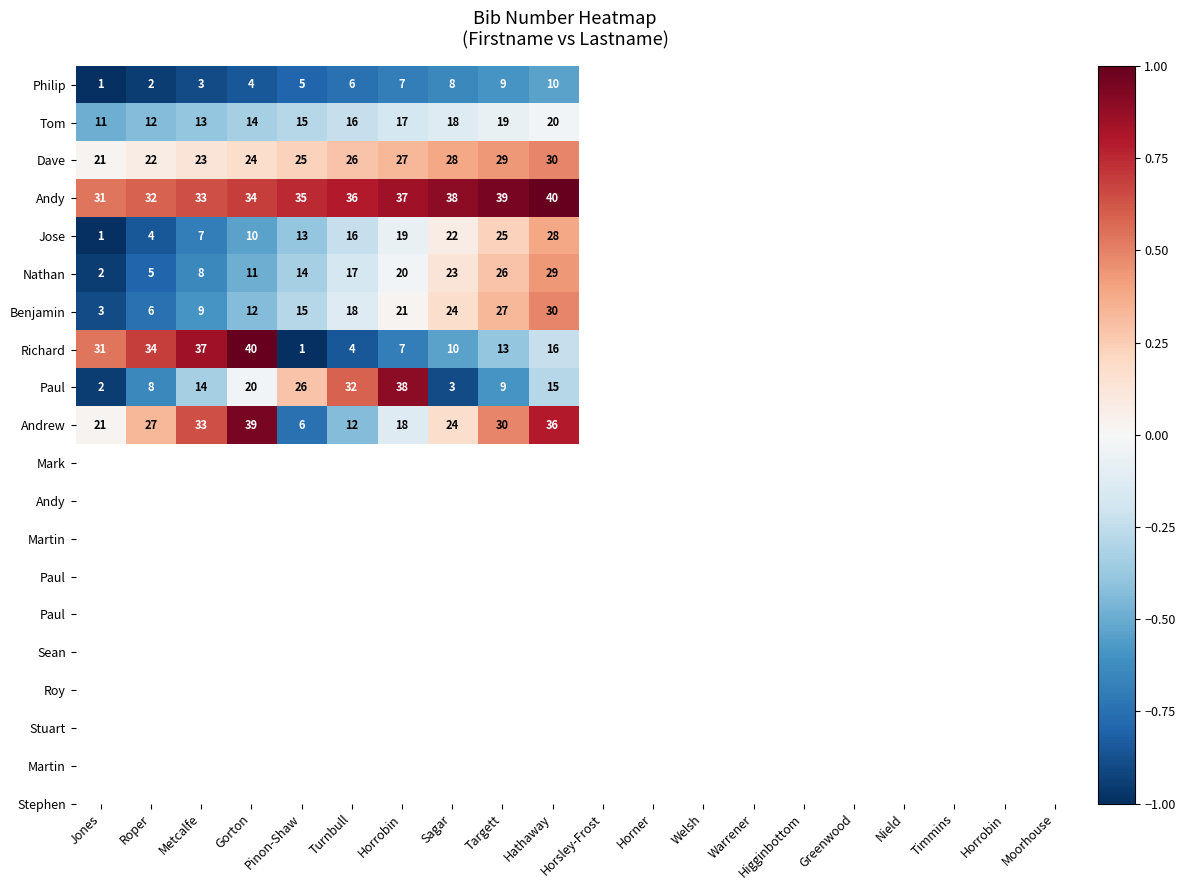

At which label does Paul first exceed 15?

Gorton